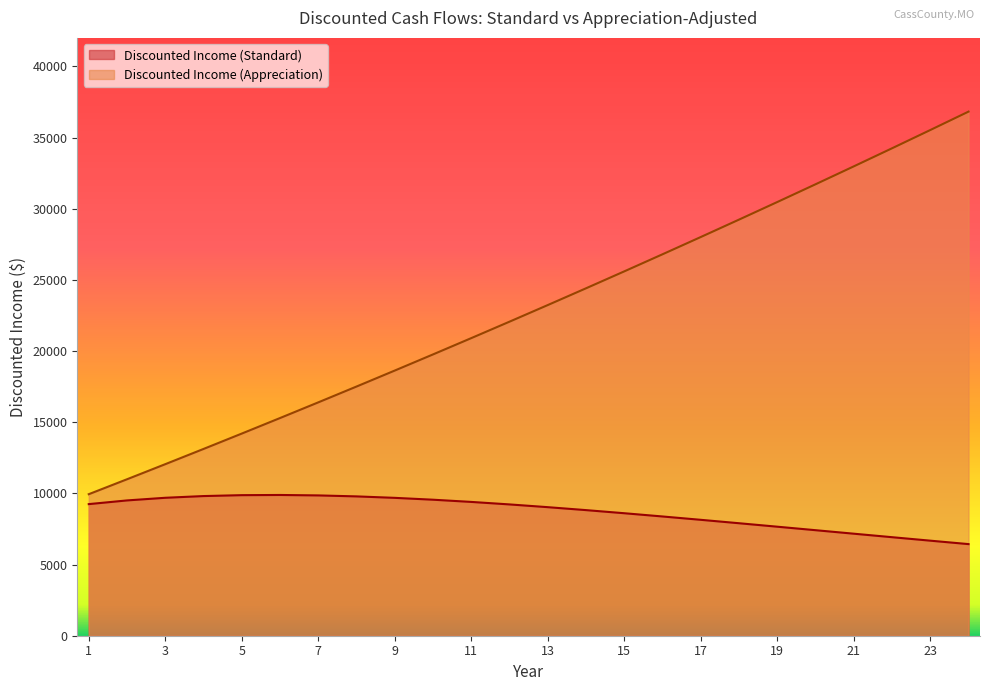

What is the difference between the Discounted Income (Standard) values at 23 and 4?

3133.4